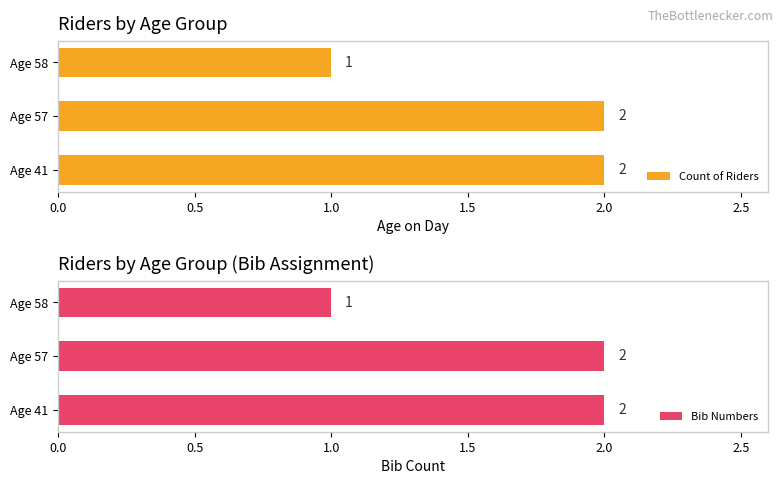

At how many categories does at least one series exceed 1?

2